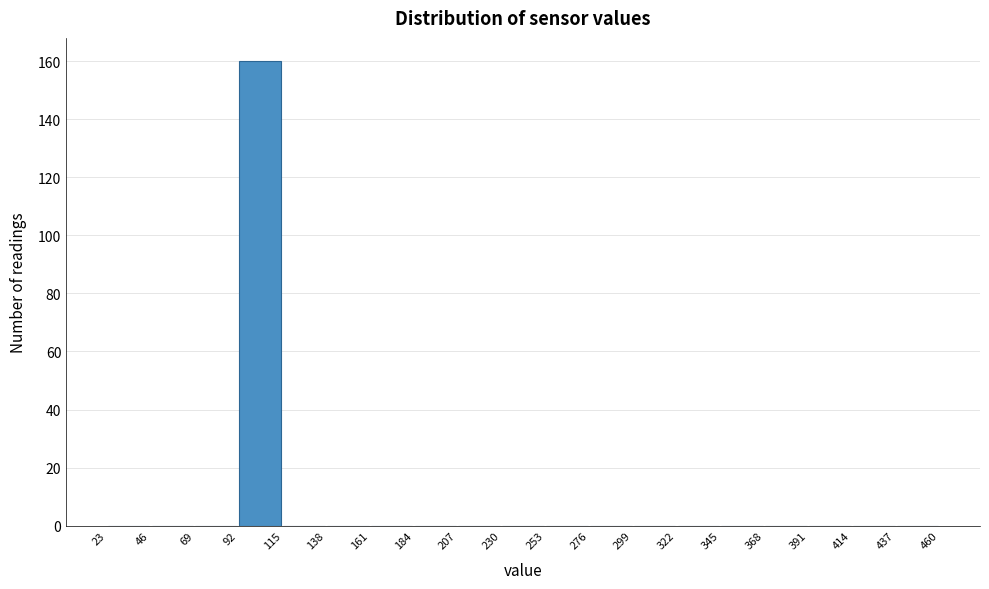

Reading left to right, list every bar in this chart as the range it spans on the x-axis followed by its height. The values are not printed on the chart, so give them approximately, as read against the axis.

23 to 46: 0
46 to 69: 0
69 to 92: 0
92 to 115: 160
115 to 138: 0
138 to 161: 0
161 to 184: 0
184 to 207: 0
207 to 230: 0
230 to 253: 0
253 to 276: 0
276 to 299: 0
299 to 322: 0
322 to 345: 0
345 to 368: 0
368 to 391: 0
391 to 414: 0
414 to 437: 0
437 to 460: 0